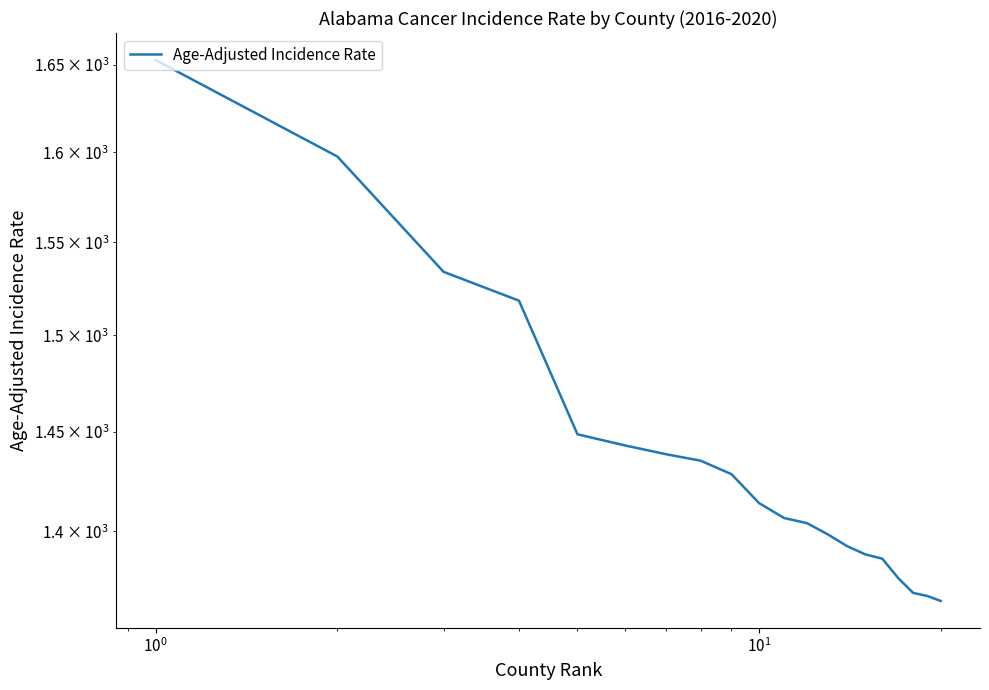

What is the average value?

1438.5